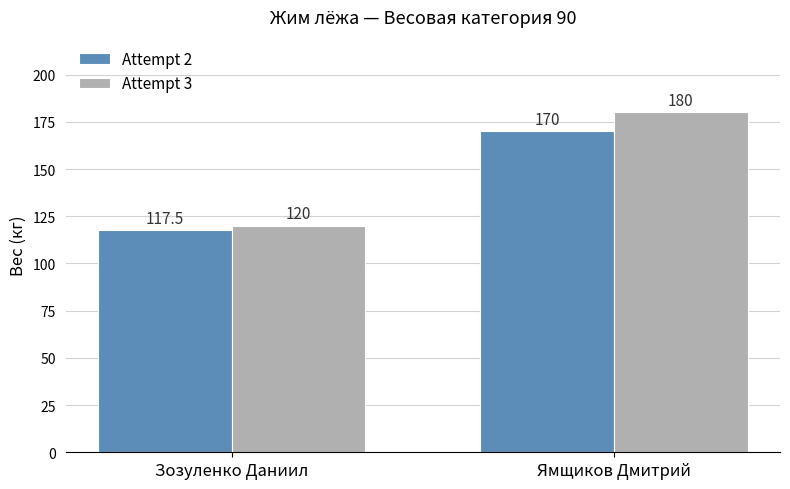

What is the value of the Attempt 3 bar at the 1st from the left?

120.0